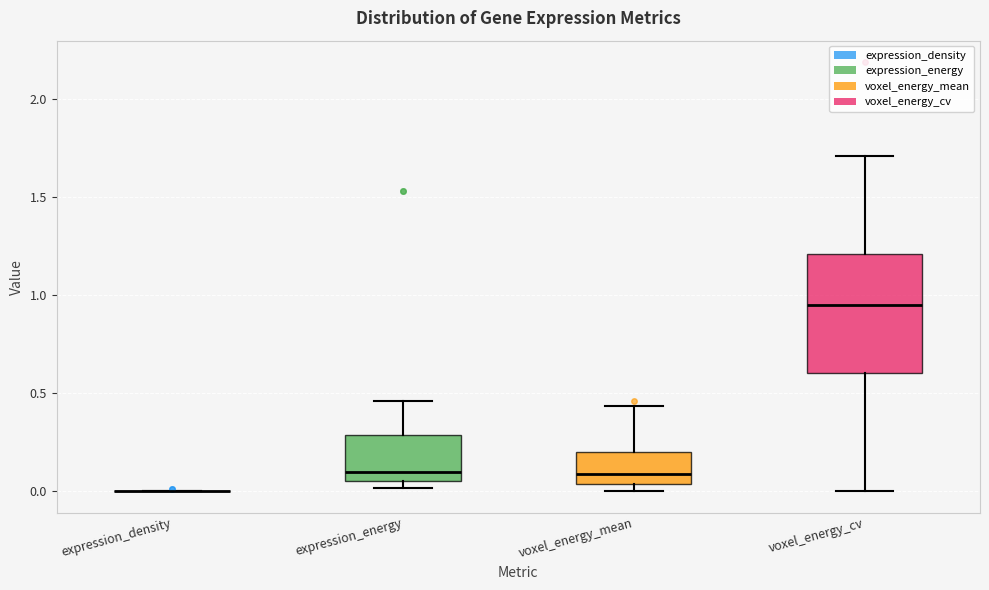

Reading left to right, transcribe this box plot: for each box, give where its median line is, the range the box spans, and where its two whiskers end, as read against the y-axis. The values are not printed on the chart, so give them approximately, as read against the axis.

expression_density: box collapsed to a line at 0.00, whiskers 0.00 to 0.00
expression_energy: median 0.10, box 0.05 to 0.30, whiskers 0.00 to 0.45
voxel_energy_mean: median 0.10, box 0.05 to 0.20, whiskers 0.00 to 0.45
voxel_energy_cv: median 0.95, box 0.60 to 1.20, whiskers 0.00 to 1.70